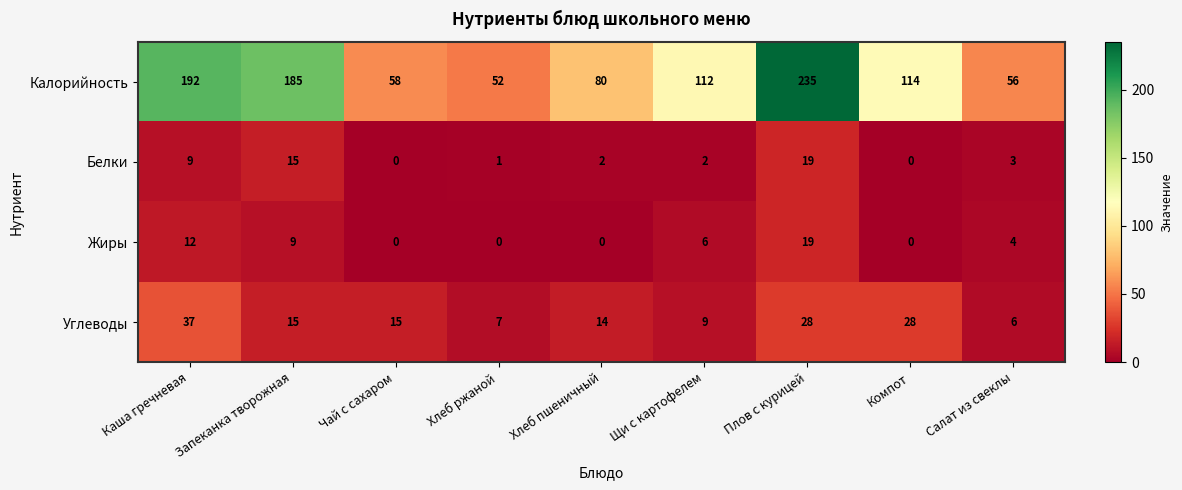

What is the difference between the second highest and second lowest values in the Углеводы series?

21